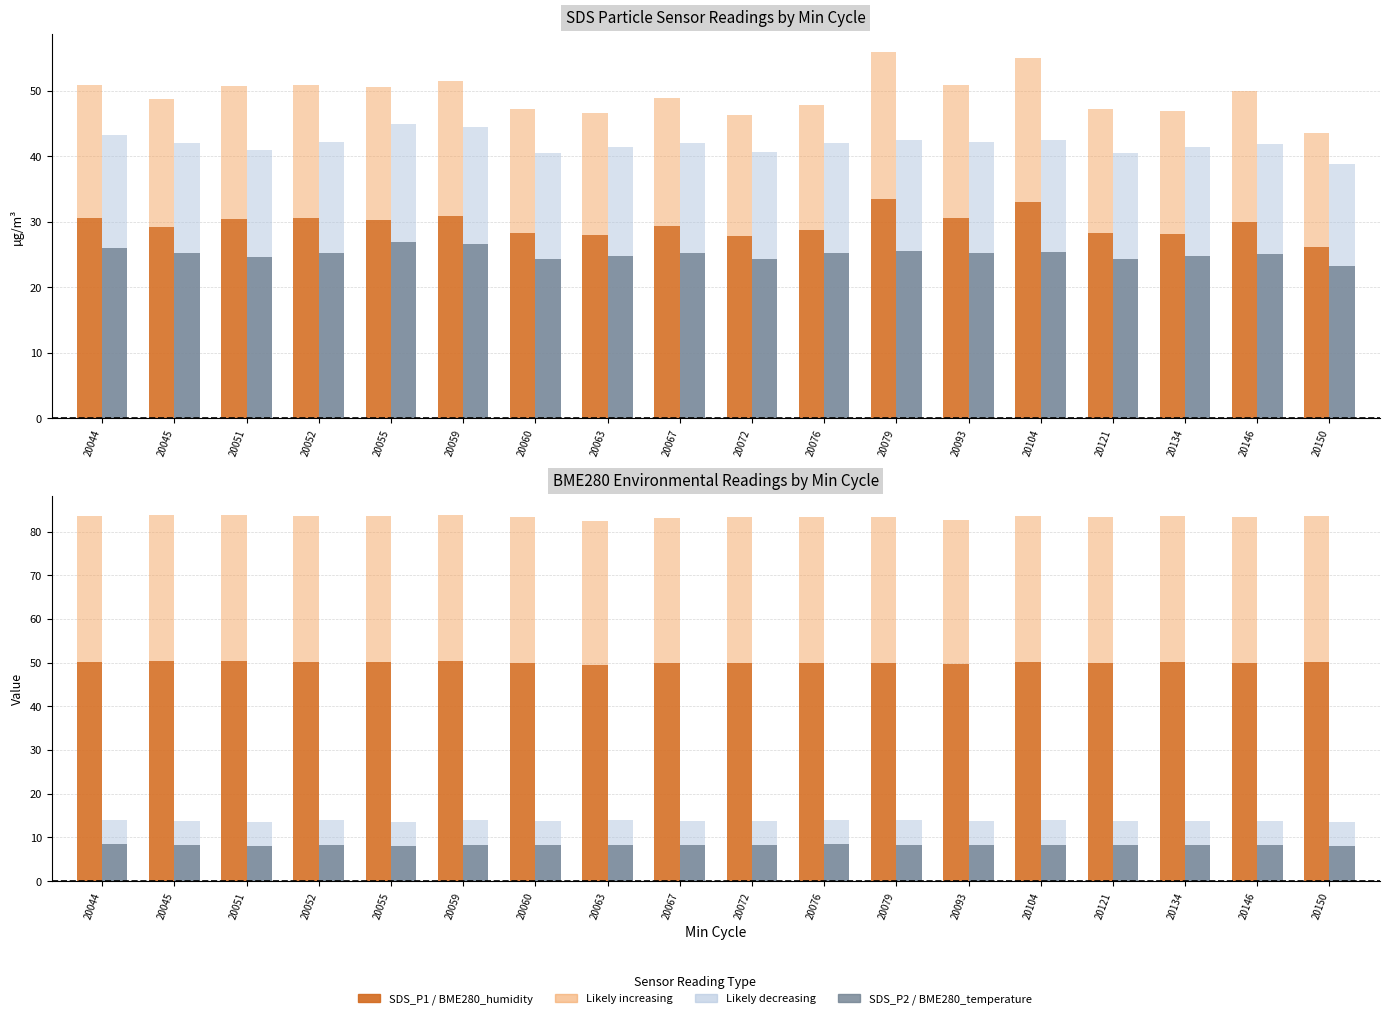

At which label is BME280_humidity closest to 83?

20067